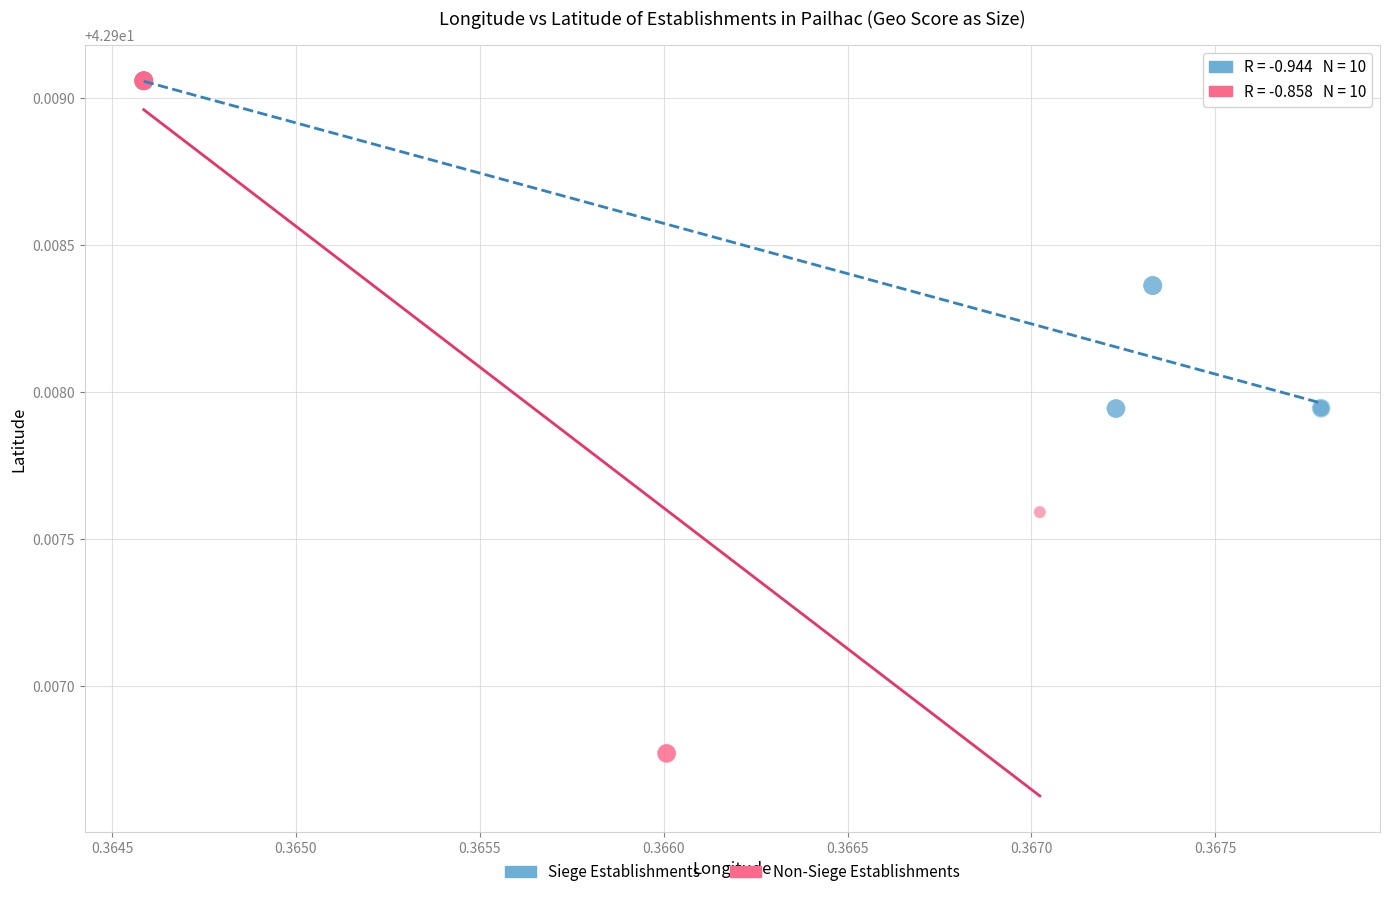

What are all the series names shown in the legend?

Siege Establishments, Non-Siege Establishments